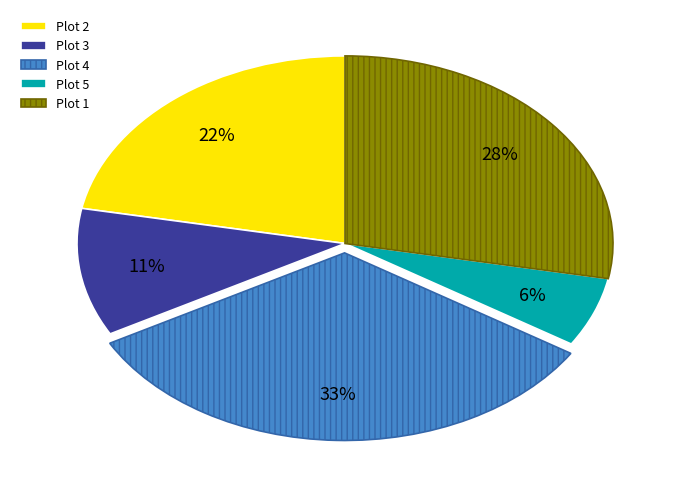

Do Plot 3 and Plot 2 together represent more than half of the pie?

No